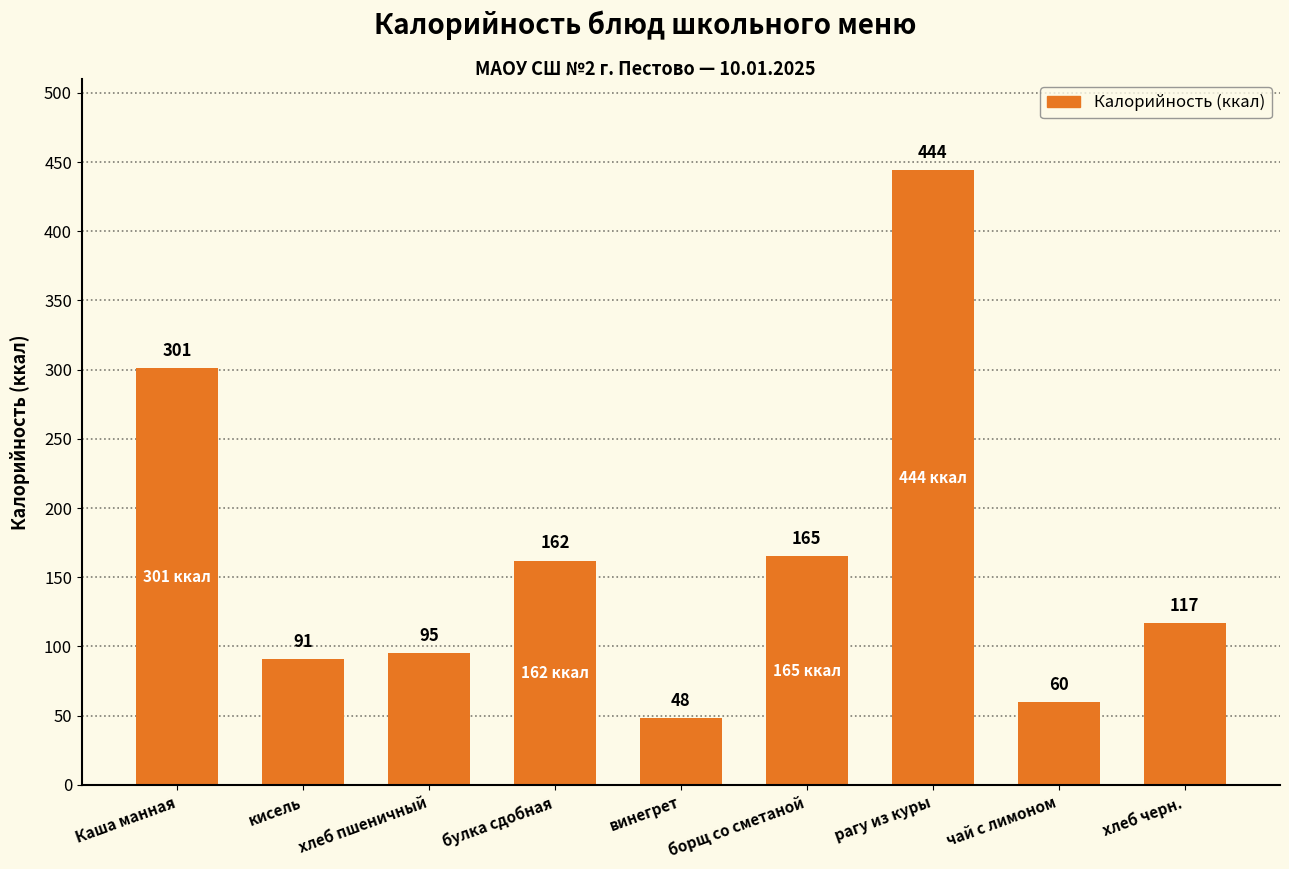

Which label corresponds to the largest value in the chart?

рагу из куры